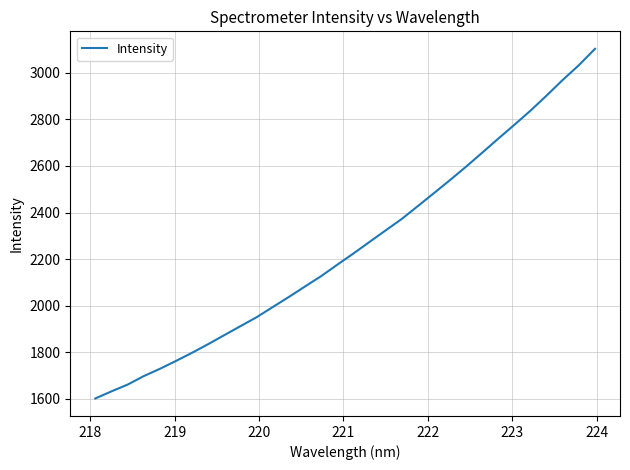

What is the minimum value shown in the chart?

1601.7